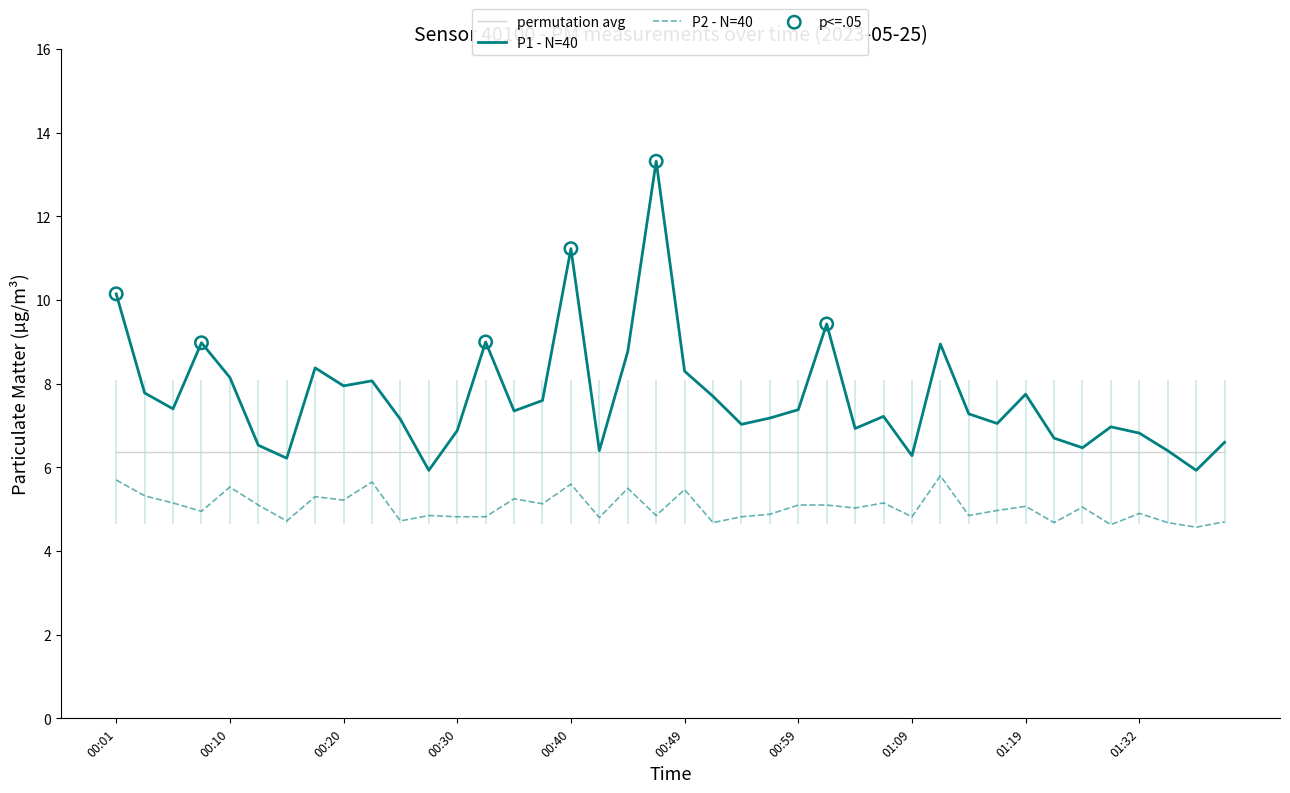

Which series has the largest total across all categories?

P1 - N=40